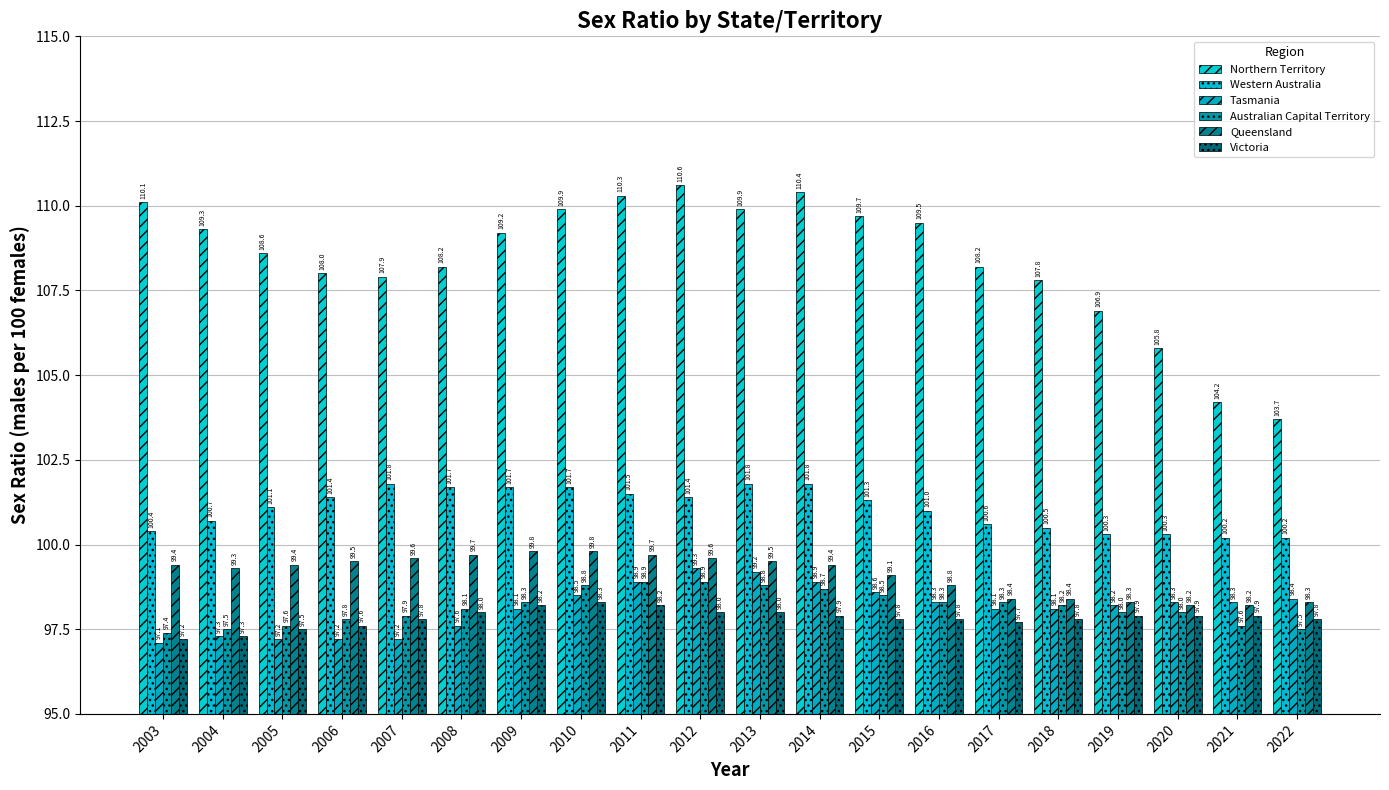

Reading right to left, list all the values displayed in this chart.

Northern Territory: 103.7	104.2	105.8	106.9	107.8	108.2	109.5	109.7	110.4	109.9	110.6	110.3	109.9	109.2	108.2	107.9	108.0	108.6	109.3	110.1
Western Australia: 100.2	100.2	100.3	100.3	100.5	100.6	101.0	101.3	101.8	101.8	101.4	101.5	101.7	101.7	101.7	101.8	101.4	101.1	100.7	100.4
Tasmania: 98.4	98.3	98.3	98.2	98.1	98.1	98.3	98.6	98.9	99.2	99.3	98.9	98.5	98.1	97.6	97.2	97.2	97.2	97.3	97.1
Australian Capital Territory: 97.5	97.6	98.0	98.0	98.2	98.3	98.3	98.5	98.7	98.8	98.9	98.9	98.8	98.3	98.1	97.9	97.8	97.6	97.5	97.4
Queensland: 98.3	98.2	98.2	98.3	98.4	98.4	98.8	99.1	99.4	99.5	99.6	99.7	99.8	99.8	99.7	99.6	99.5	99.4	99.3	99.4
Victoria: 97.8	97.9	97.9	97.9	97.8	97.7	97.8	97.8	97.9	98.0	98.0	98.2	98.3	98.2	98.0	97.8	97.6	97.5	97.3	97.2